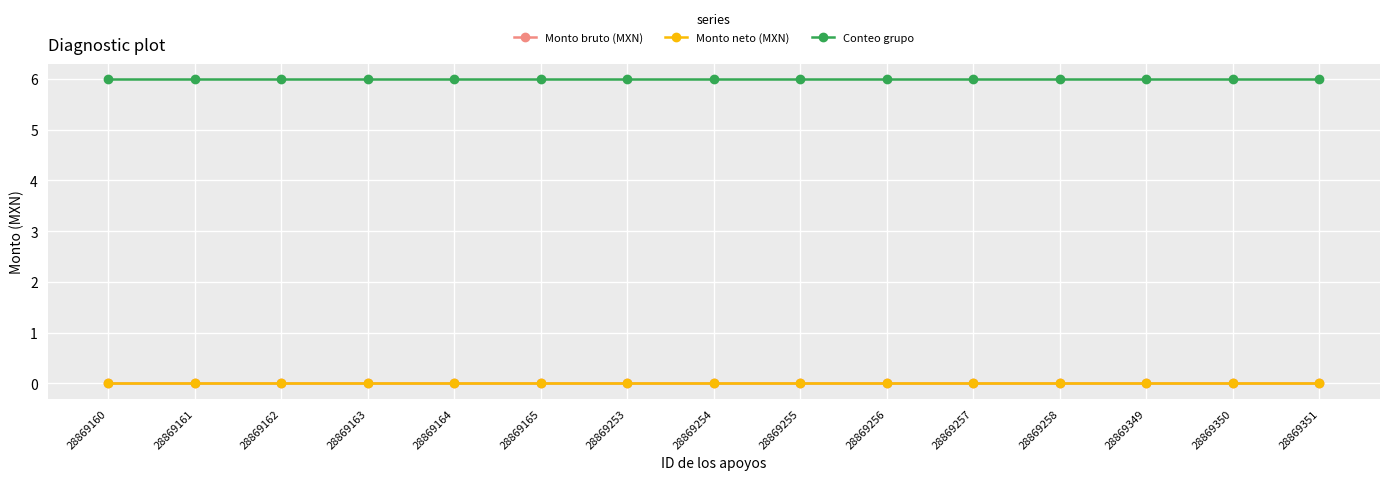

Does the chart have visible grid lines?

Yes